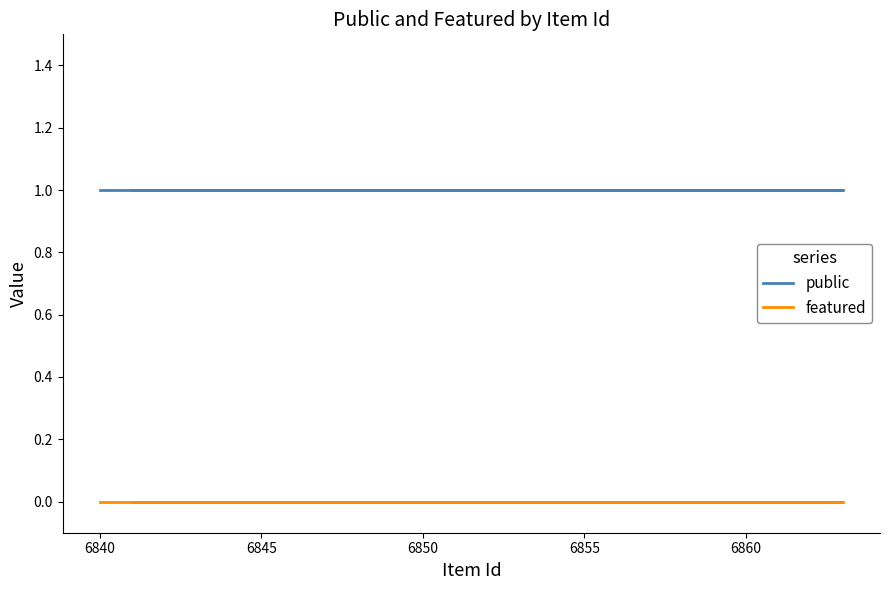

True or false: public and featured intersect in this chart.

False